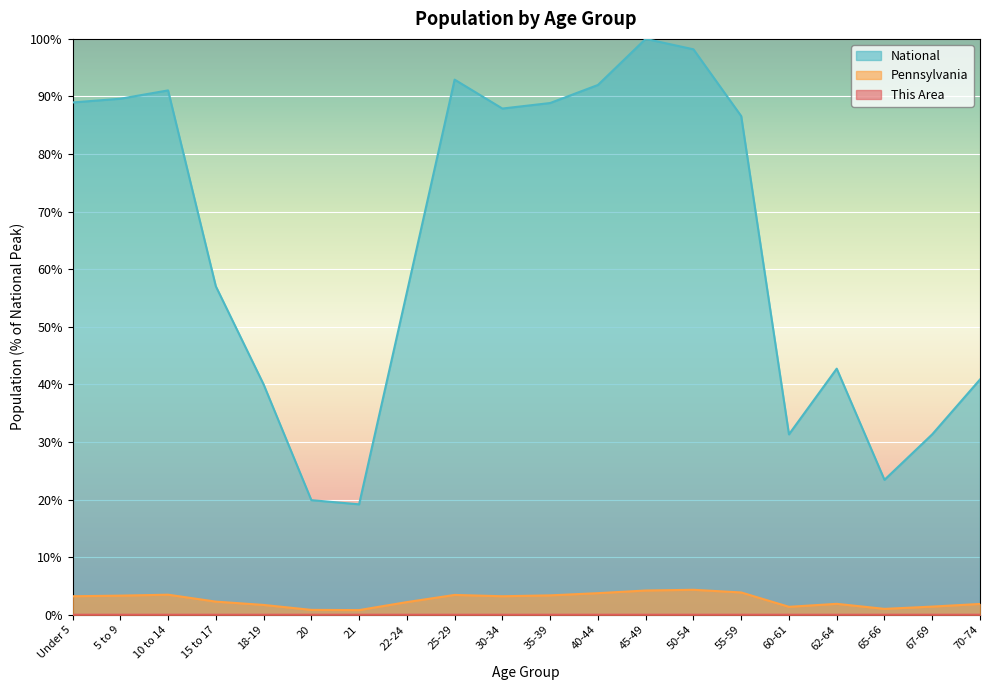

Which label corresponds to the largest value in the chart?

45-49